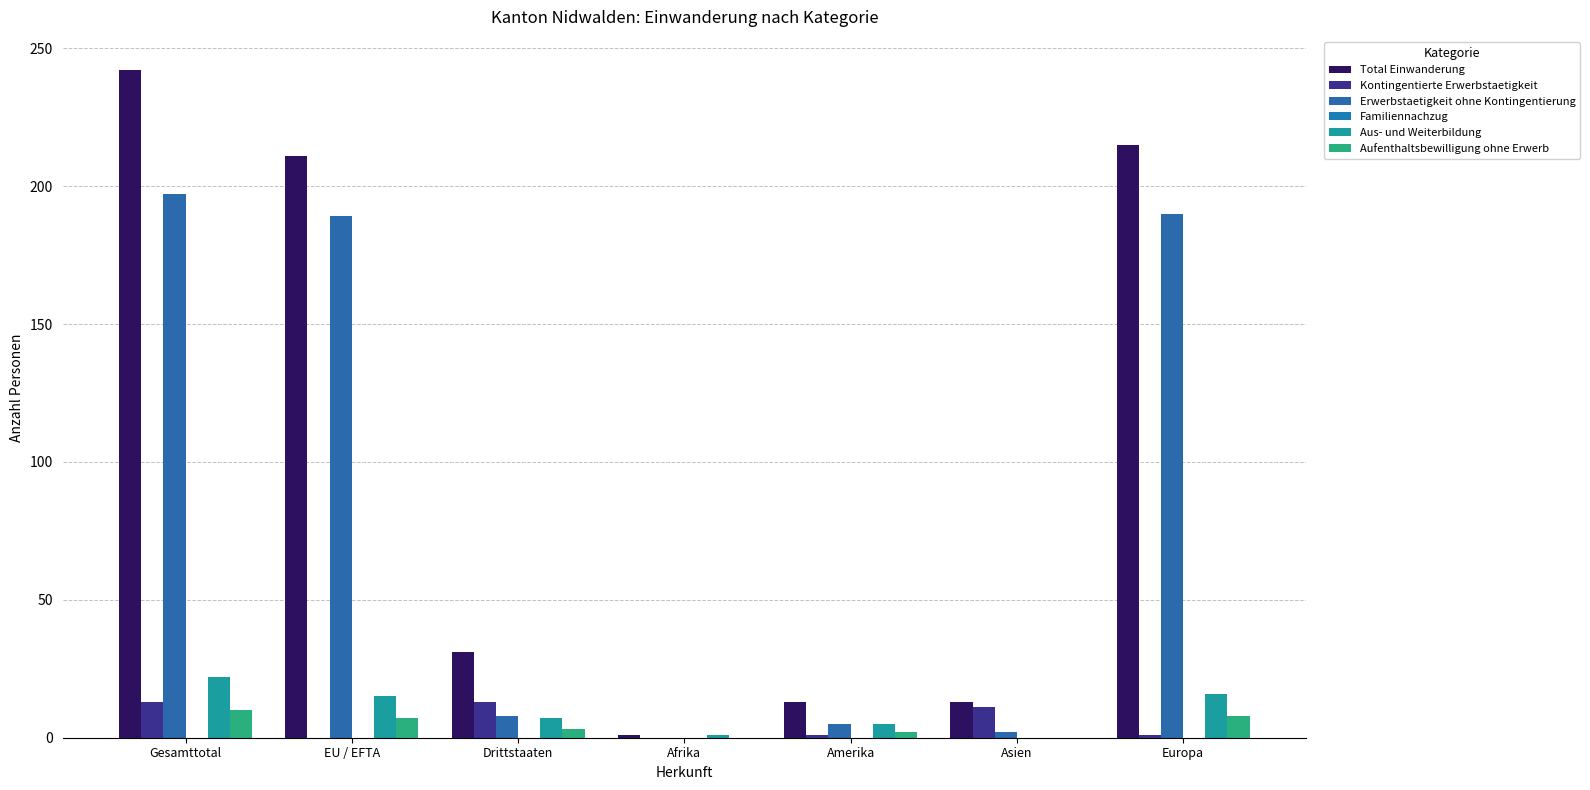

What value does the Total Einwanderung series have at Drittstaaten, to the nearest 50?

50